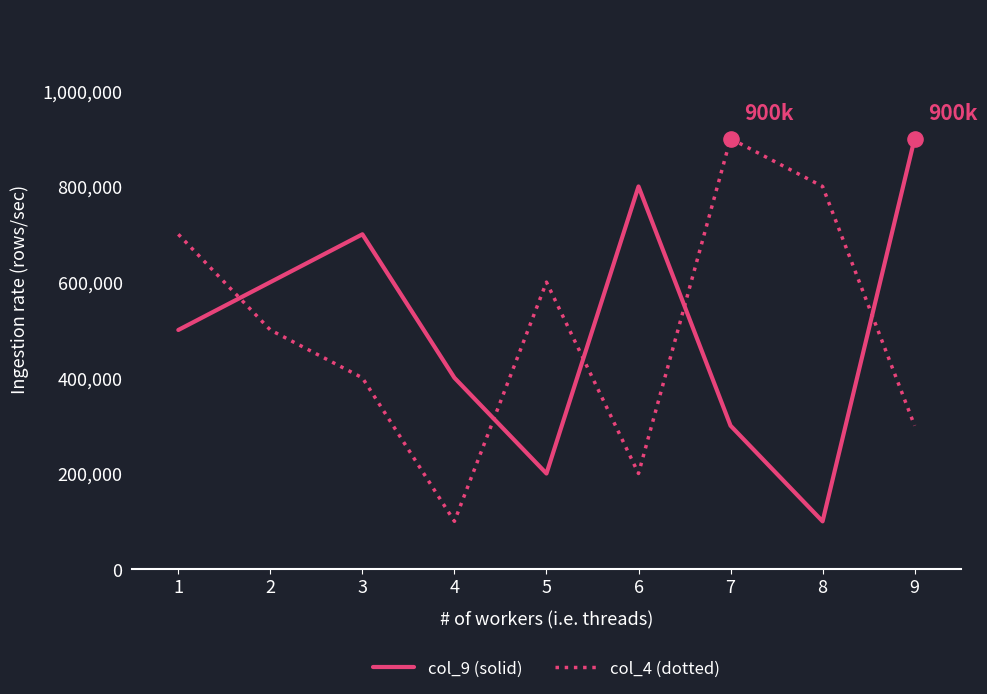

What is the total value across all series at 9?

1200000